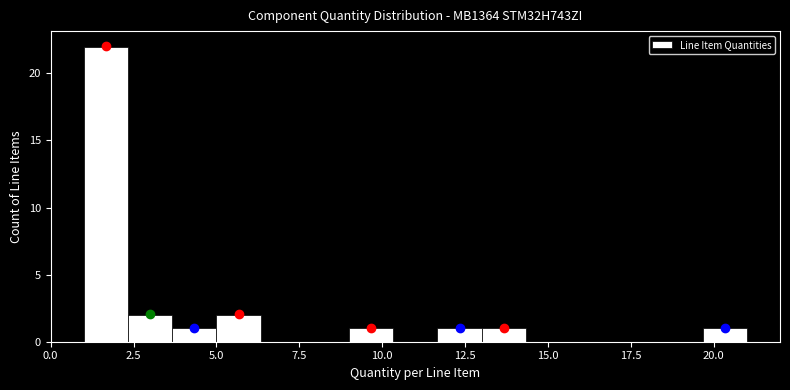

Around what value on the x-axis is the tallest bar? Give the approximate position of its centre, as read against the axis.

1.5